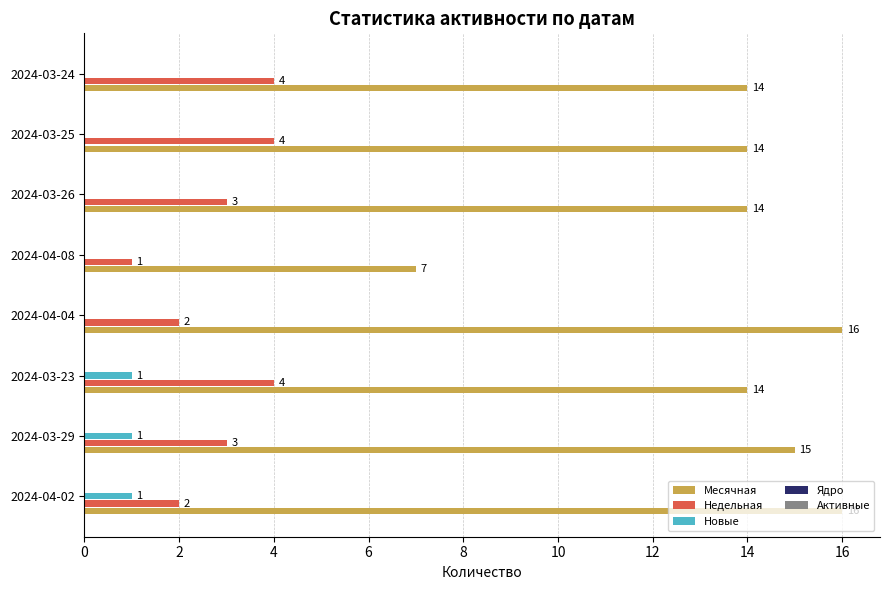

What is the greatest value displayed?

16